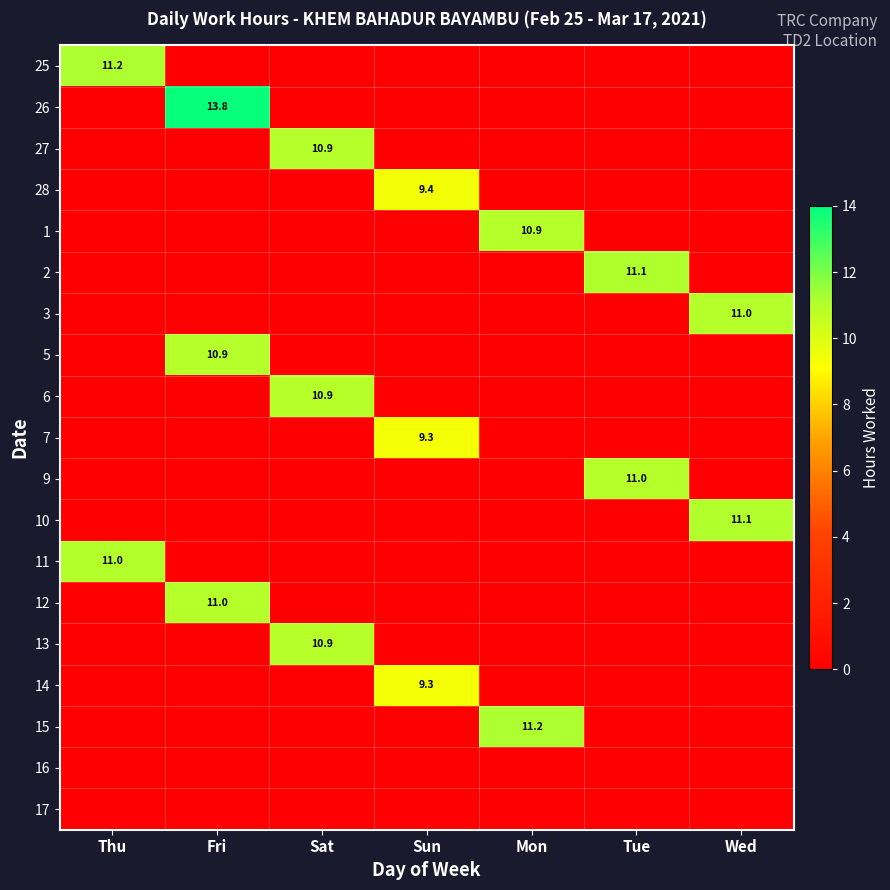

True or false: 9 has a value of 11.0 at Tue.

True